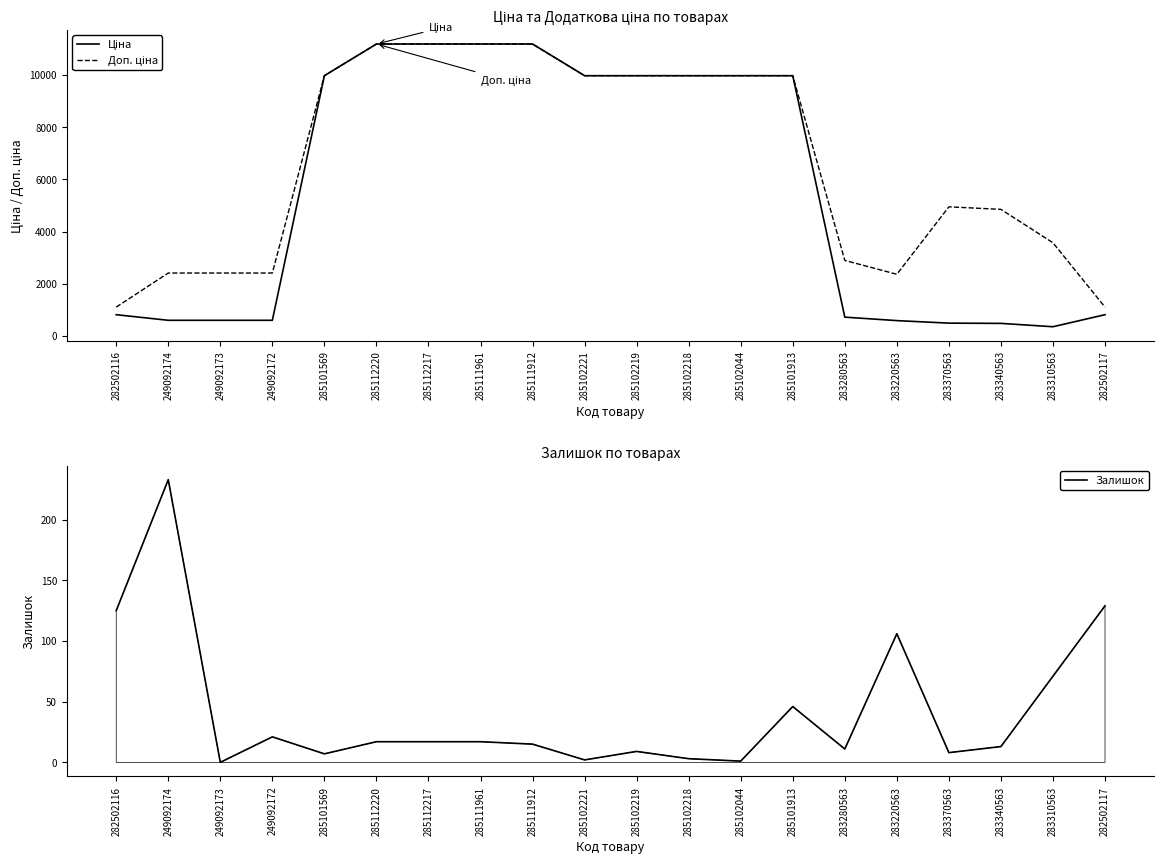

Which series changed the most between 249092174 and 283280563?

Доп. ціна